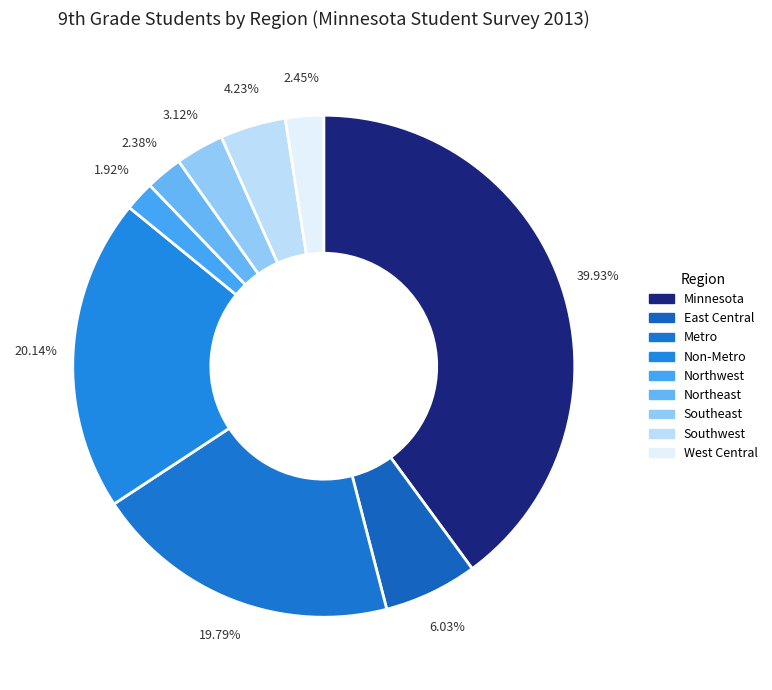

Is there a majority slice in this chart?

No